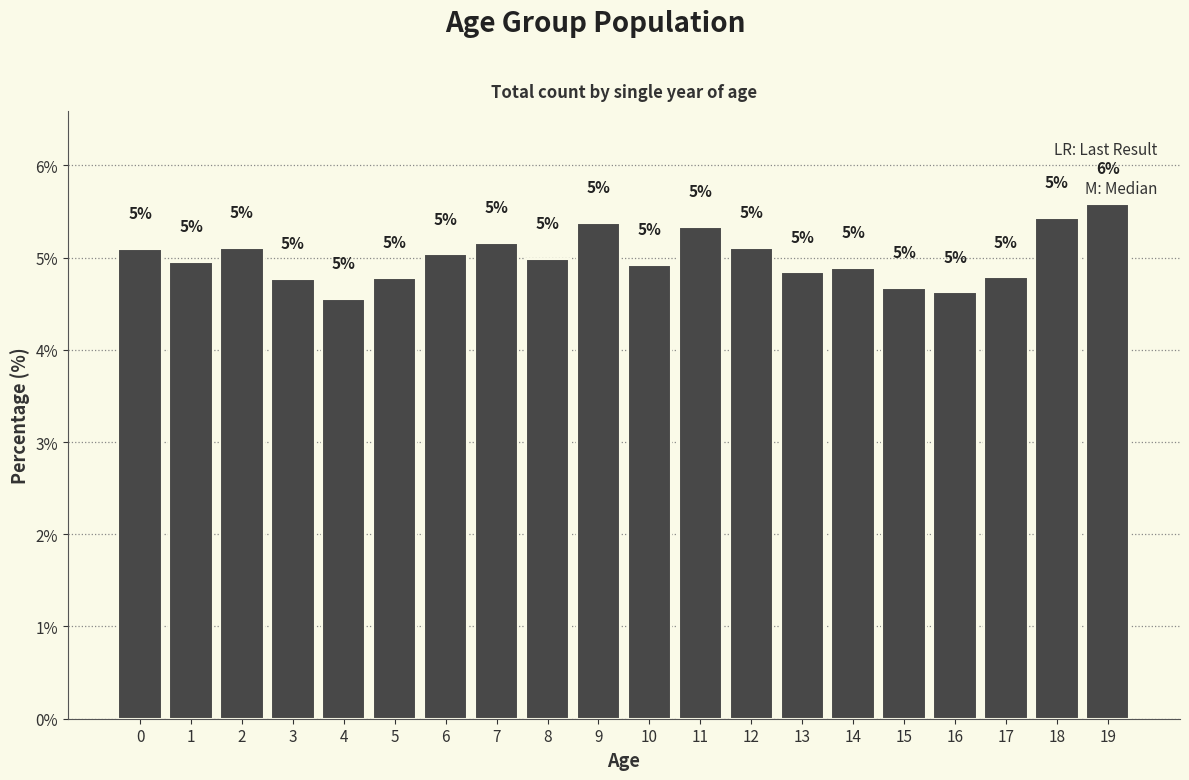

What is the sum of the values at 5 and 11?

10.1